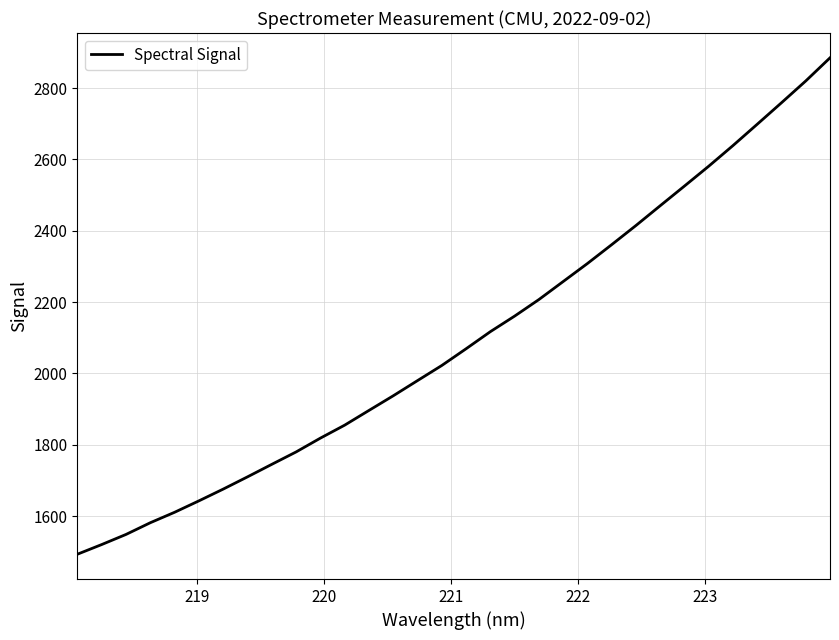

What is the maximum value shown in the chart?

2884.6